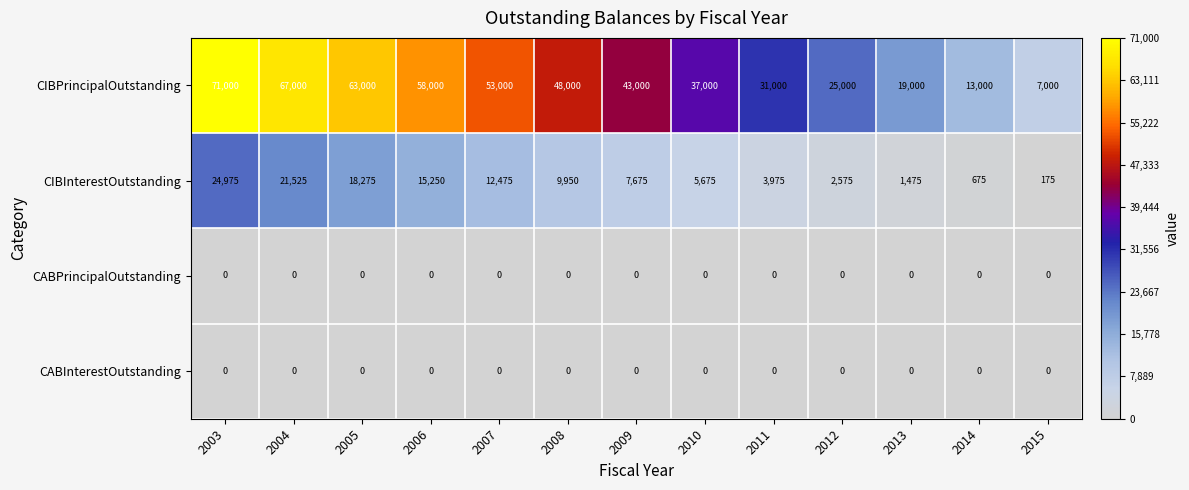

At which label is CIBPrincipalOutstanding closest to 39000?

2010